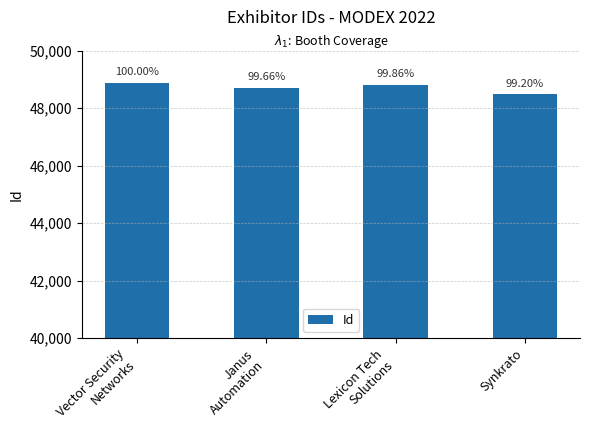

Read the value at Vector Security
Networks, to the nearest 5.

48875